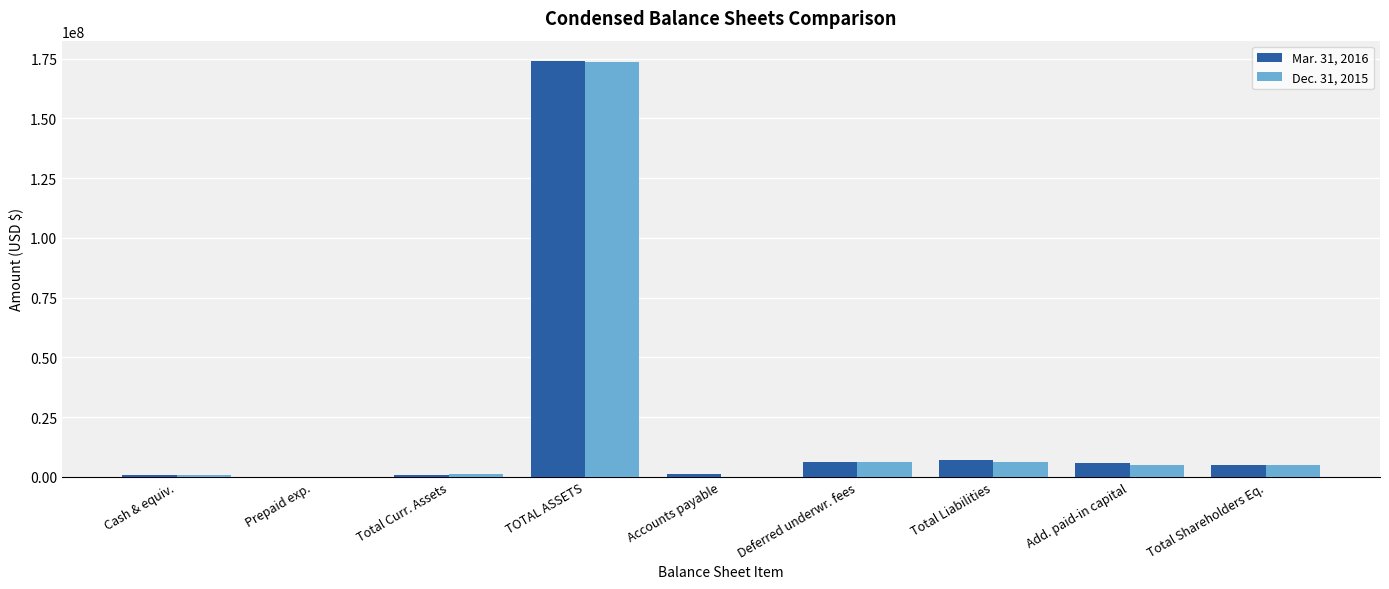

What are all the series names shown in the legend?

Mar. 31, 2016, Dec. 31, 2015